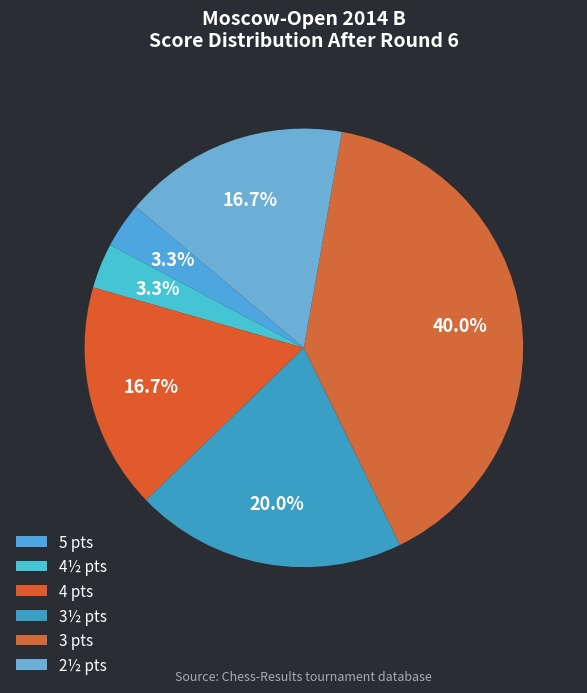

How many slices are in this pie chart?

6